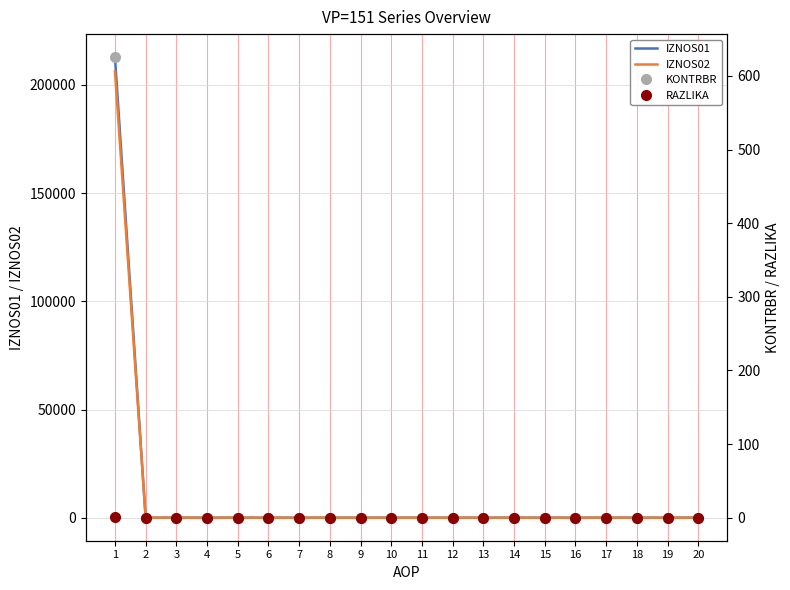

Rank the series at 8 from highest to lowest value.

IZNOS01, IZNOS02, KONTRBR, RAZLIKA